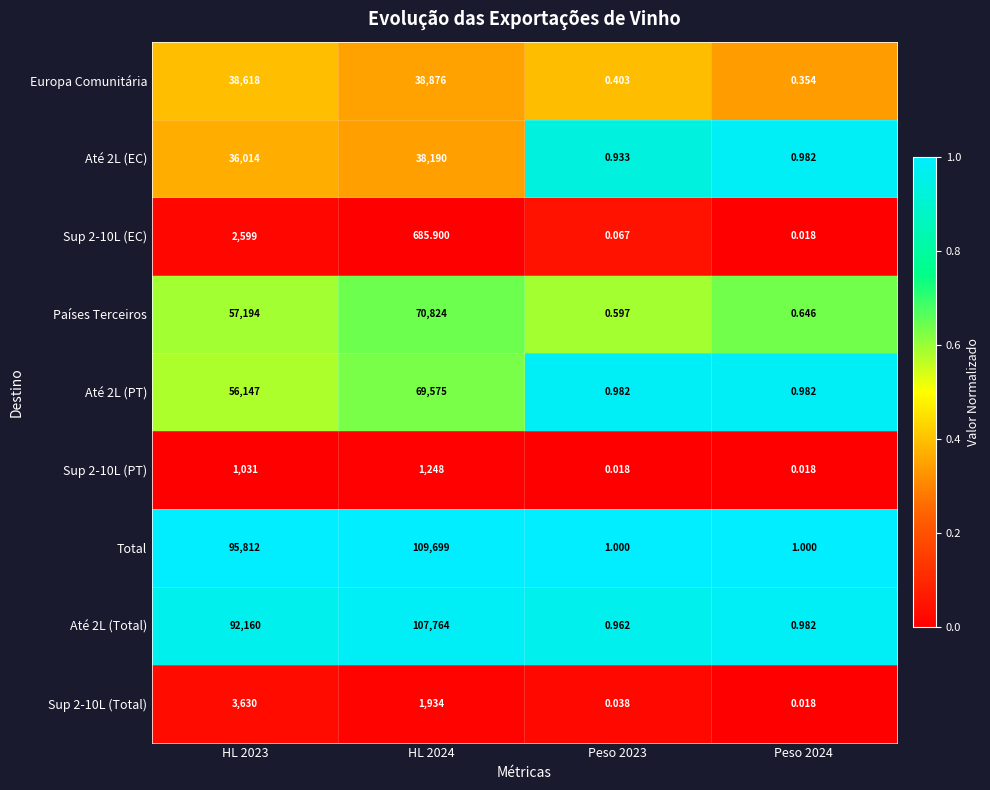

Between HL 2023 and Peso 2023, which series saw the biggest shift?

Total